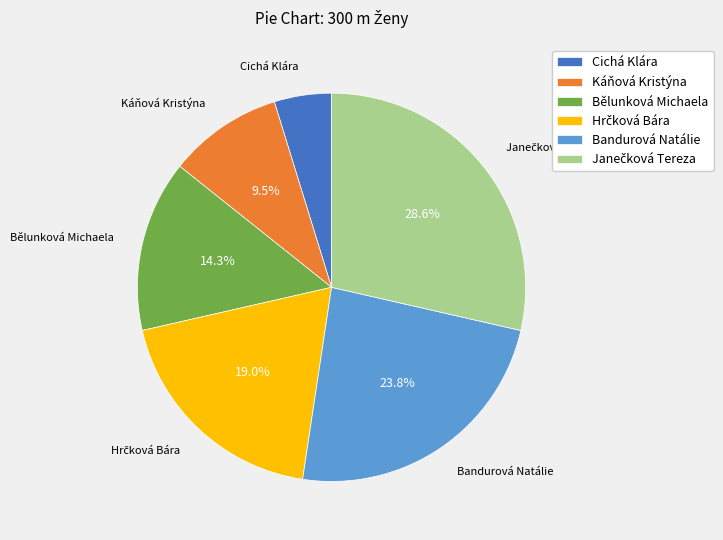

Approximately how many times larger is the value at Bandurová Natálie compared to Káňová Kristýna?

2.5